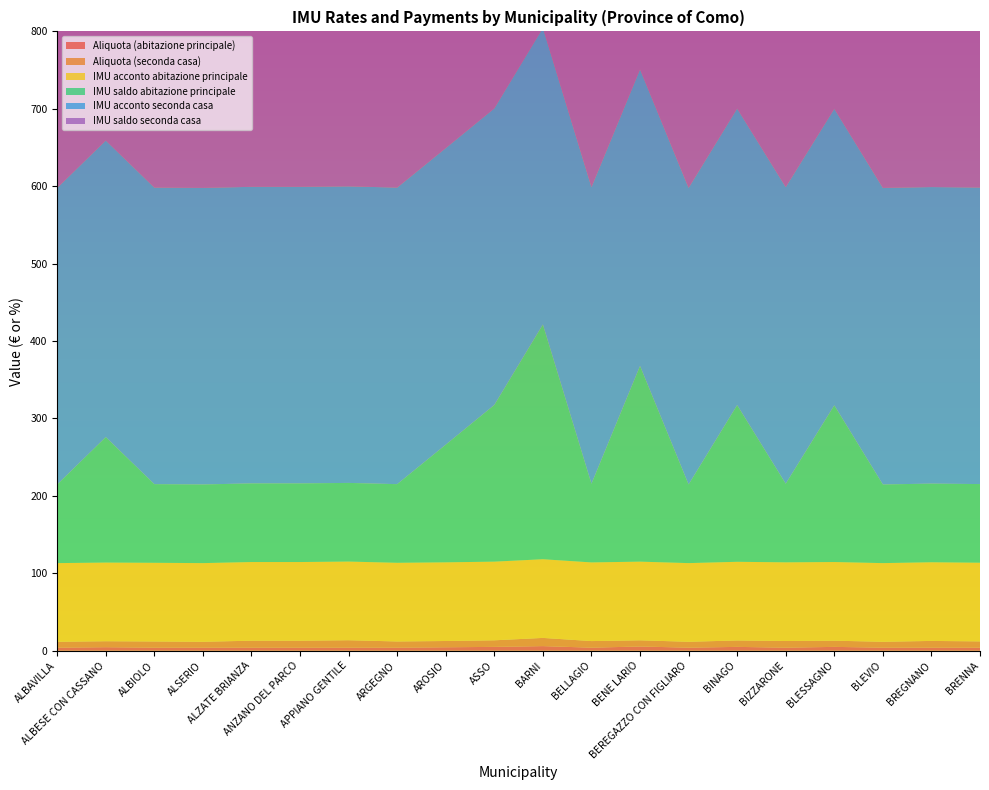

Reading left to right, what are all the values shown in this chart?

Aliquota (abitazione principale): 4.0	4.6	4.0	4.0	4.0	4.0	4.0	4.0	4.5	5.0	6.0	4.0	5.5	4.0	5.0	4.0	5.0	4.0	4.0	4.0
Aliquota (seconda casa): 7.6	7.7	8.0	7.6	9.0	9.0	9.6	8.0	8.1	8.5	10.6	8.5	8.0	7.6	8.3	8.6	8.0	7.6	8.7	8.1
IMU acconto abitazione principale: 101.6	101.6	101.6	101.6	101.6	101.6	101.6	101.6	101.6	101.6	101.6	101.6	101.6	101.6	101.6	101.6	101.6	101.6	101.6	101.6
IMU saldo abitazione principale: 101.6	162.1	101.6	101.6	101.6	101.6	101.6	101.6	152.0	202.4	303.2	101.6	252.8	101.6	202.4	101.6	202.4	101.6	101.6	101.6
IMU acconto seconda casa: 383.0	383.0	383.0	383.0	383.0	383.0	383.0	383.0	383.0	383.0	383.0	383.0	383.0	383.0	383.0	383.0	383.0	383.0	383.0	383.0
IMU saldo seconda casa: 383.0	393.1	423.4	383.0	524.2	524.2	584.6	423.4	433.4	473.8	685.4	473.8	423.4	383.0	453.6	483.8	423.4	383.0	493.9	433.4